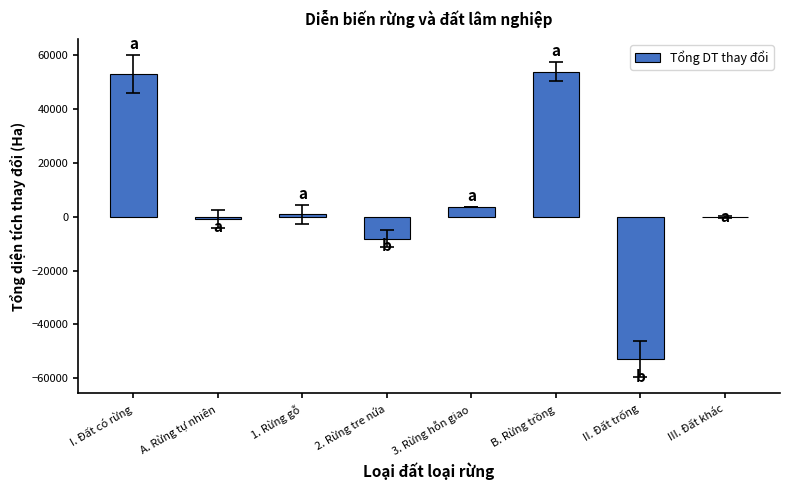

Which has a higher value, I. Đất có rừng or 2. Rừng tre nứa?

I. Đất có rừng